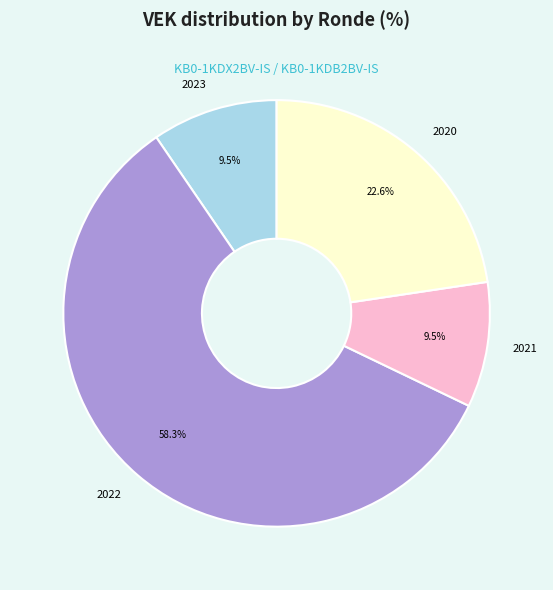

Is 2022 the majority of the pie?

Yes